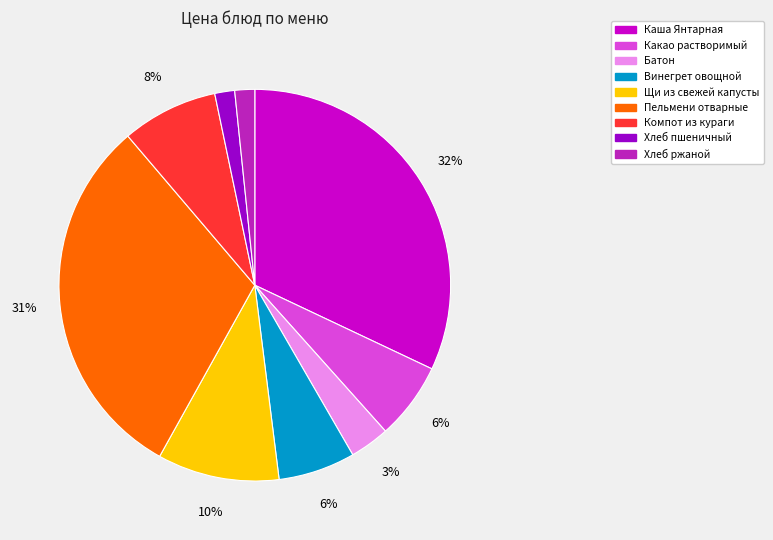

Does any single category account for the majority?

No